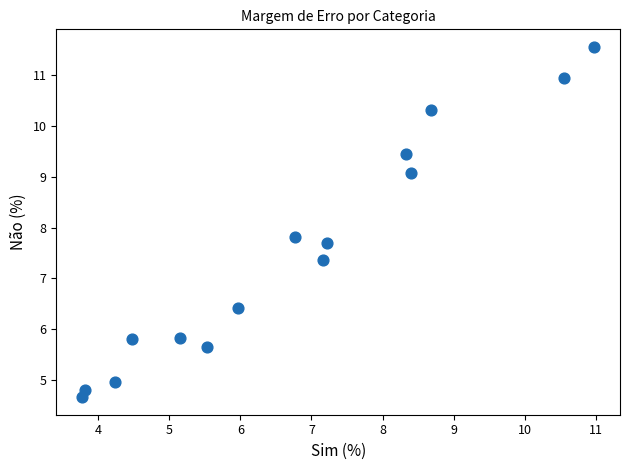

What is the range of Y values (max minus min)?

6.9